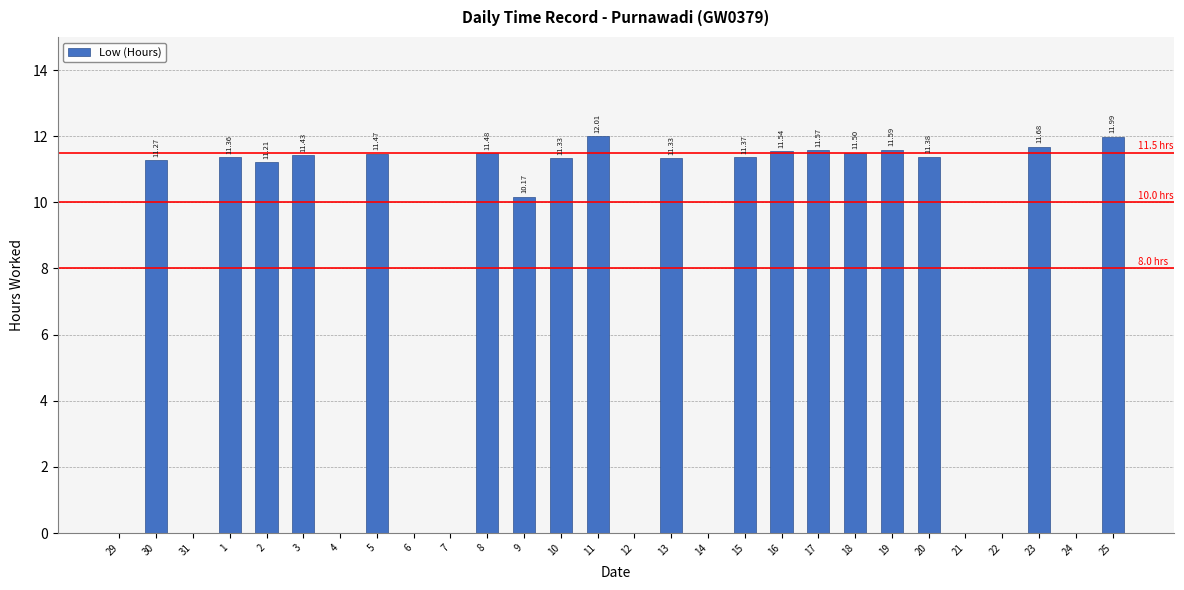

Which label corresponds to the largest value in the chart?

11